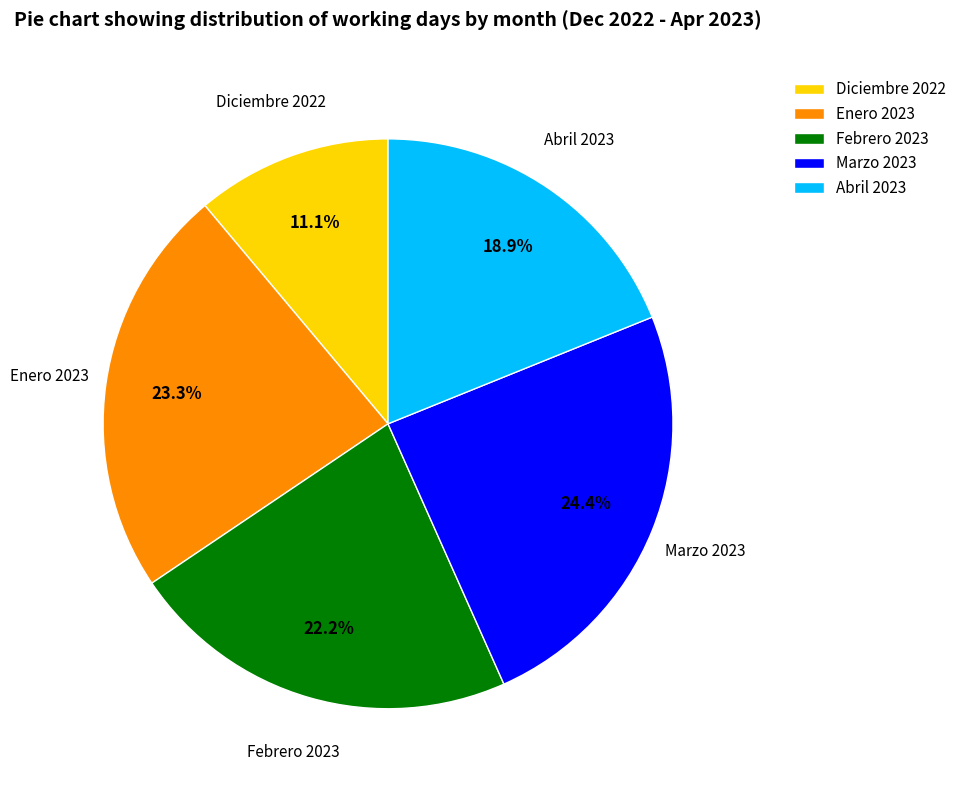

How many segments does this pie chart have?

5